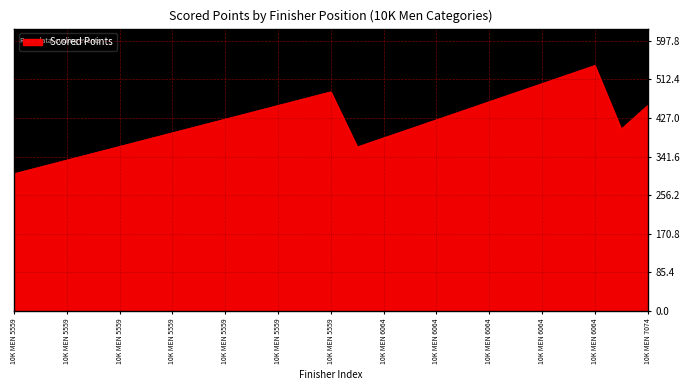

What is the maximum value shown in the chart?

543.4